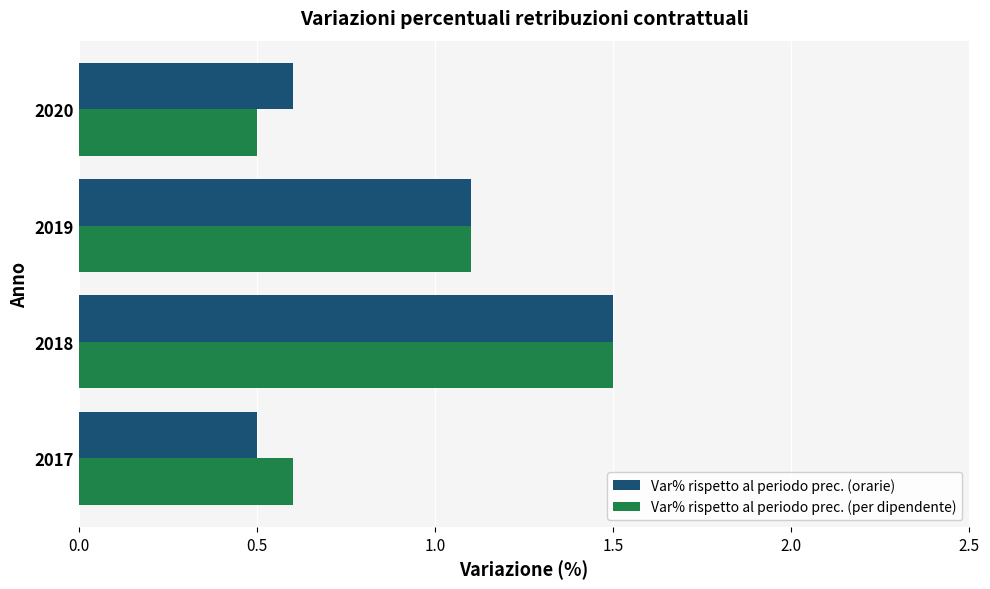

List the labels in order of Var% rispetto al periodo prec. (orarie) value, smallest first.

2017, 2020, 2019, 2018